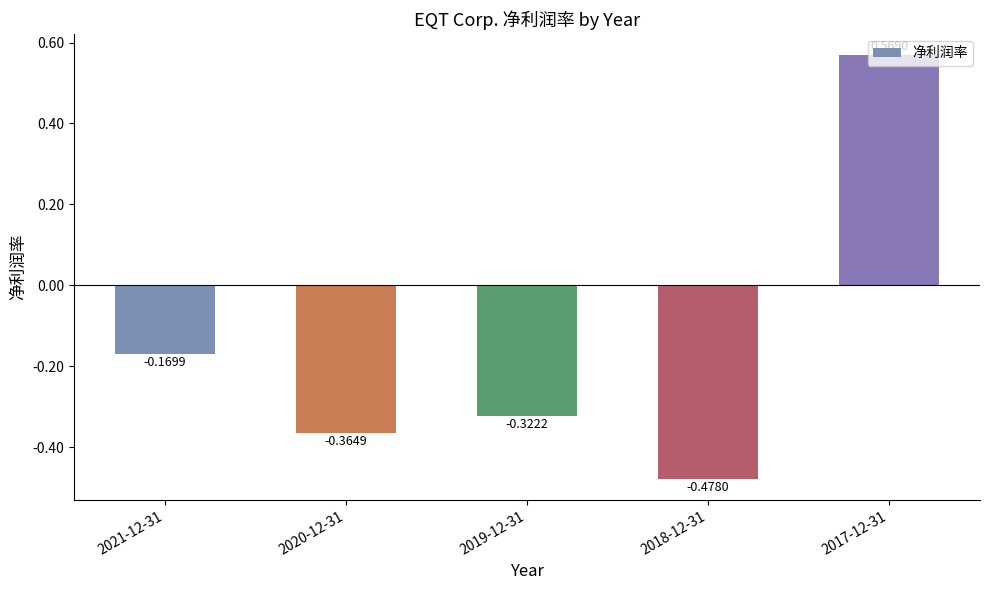

Rank the categories by value from lowest to highest.

2018-12-31, 2020-12-31, 2019-12-31, 2021-12-31, 2017-12-31